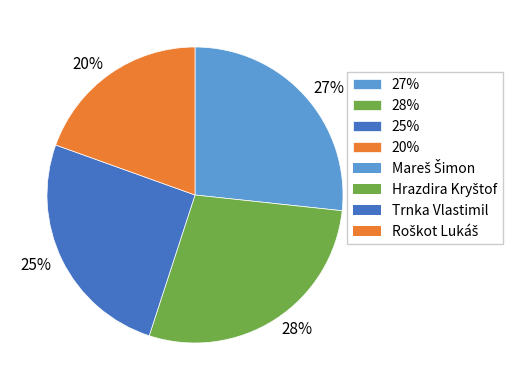

Rank the categories by value from highest to lowest.

28%, 27%, 25%, 20%